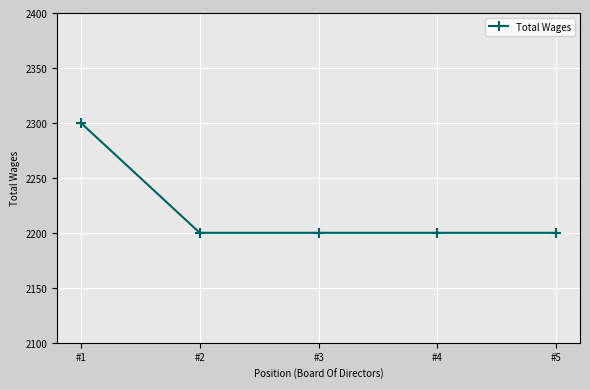

What is the ratio of the value at #4 to the value at #3?

1.0